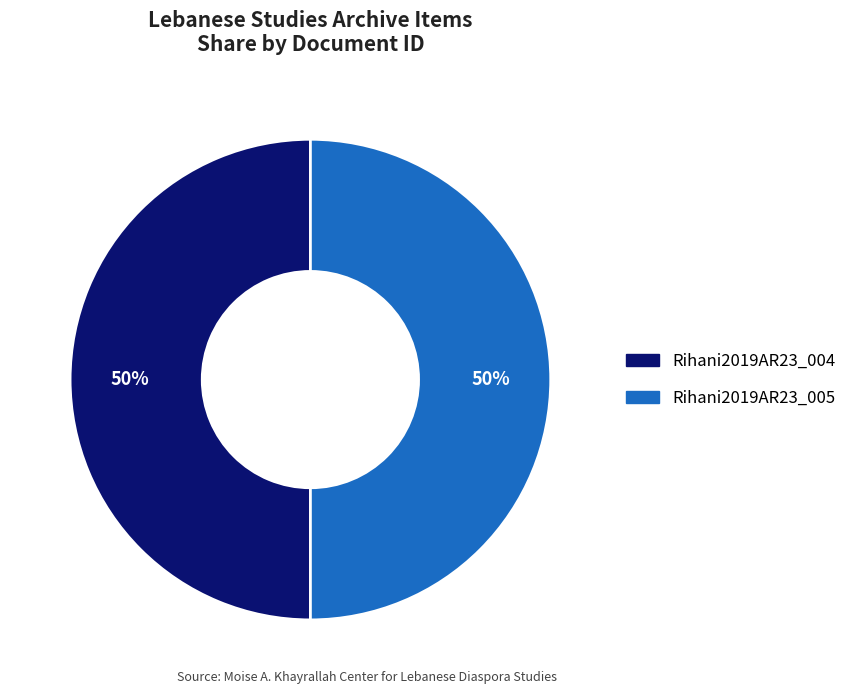

To the nearest percent, what portion does Rihani2019AR23_004 represent?

50%